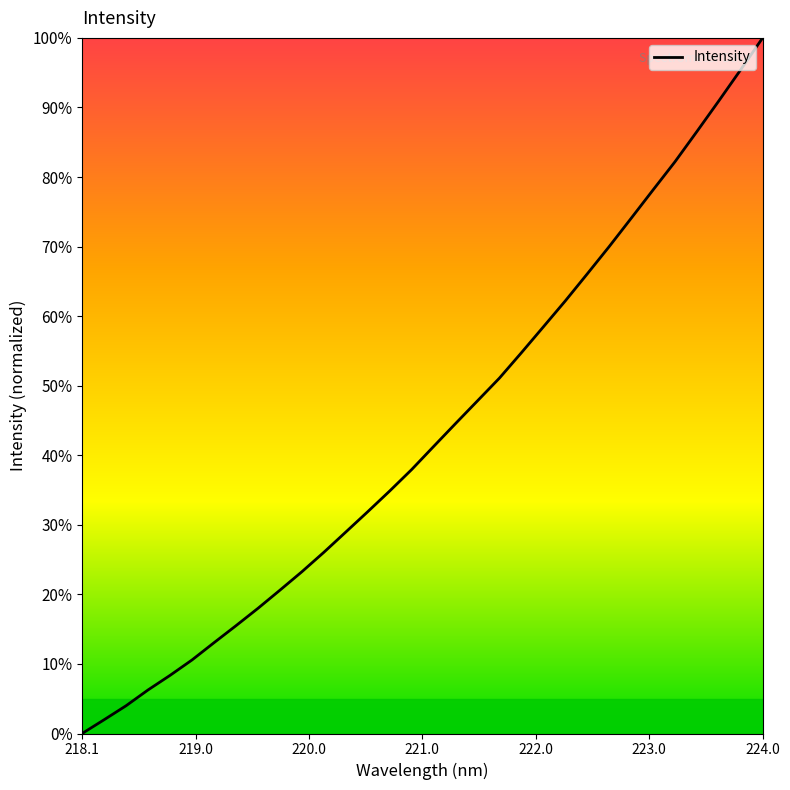

What is the difference between the maximum and minimum values?

100.0